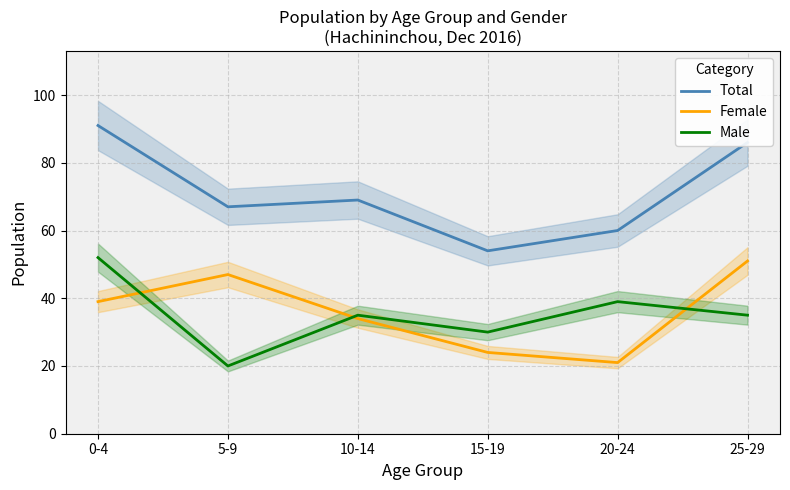

Reading left to right, transcribe all the data shown in this chart.

Total: 0-4=91	5-9=67	10-14=69	15-19=54	20-24=60	25-29=86
Female: 0-4=39	5-9=47	10-14=34	15-19=24	20-24=21	25-29=51
Male: 0-4=52	5-9=20	10-14=35	15-19=30	20-24=39	25-29=35